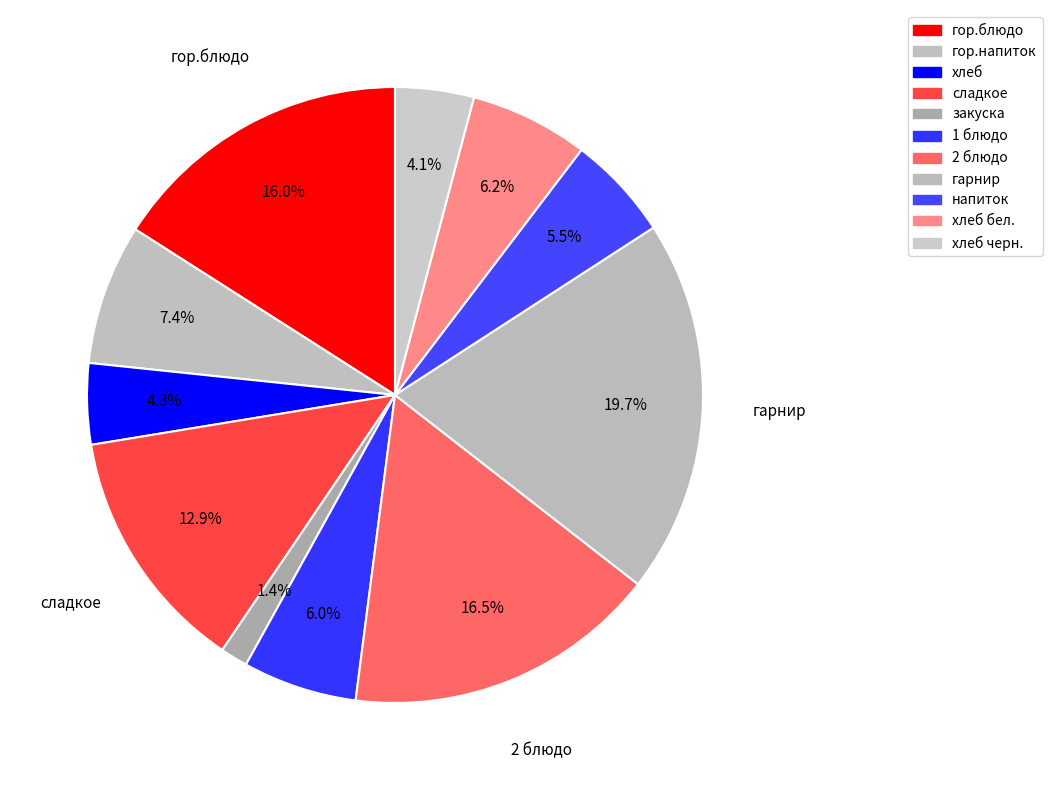

To the nearest percent, what percentage of the pie is сладкое?

13%